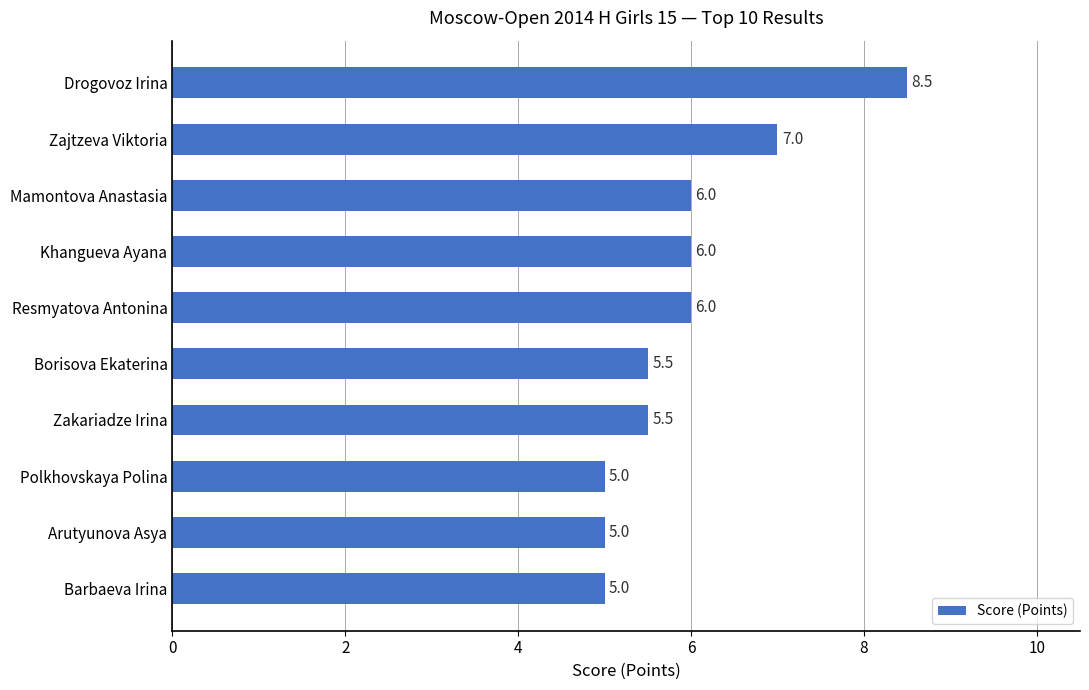

What is the change in value from Zajtzeva Viktoria to Zakariadze Irina?

-1.5